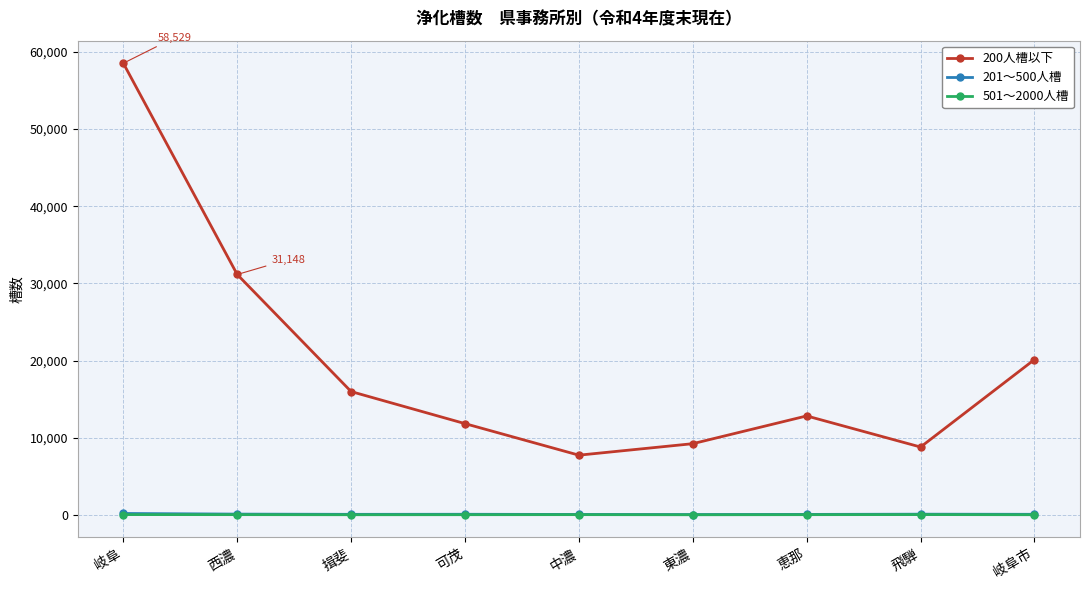

Where is the first local minimum for 200人槽以下?

中濃